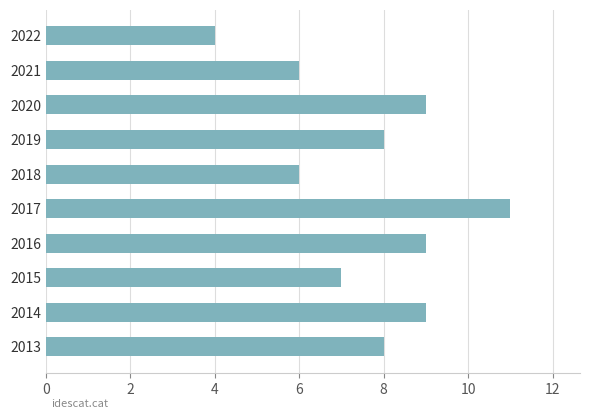

What is the difference between the maximum and minimum values?

7